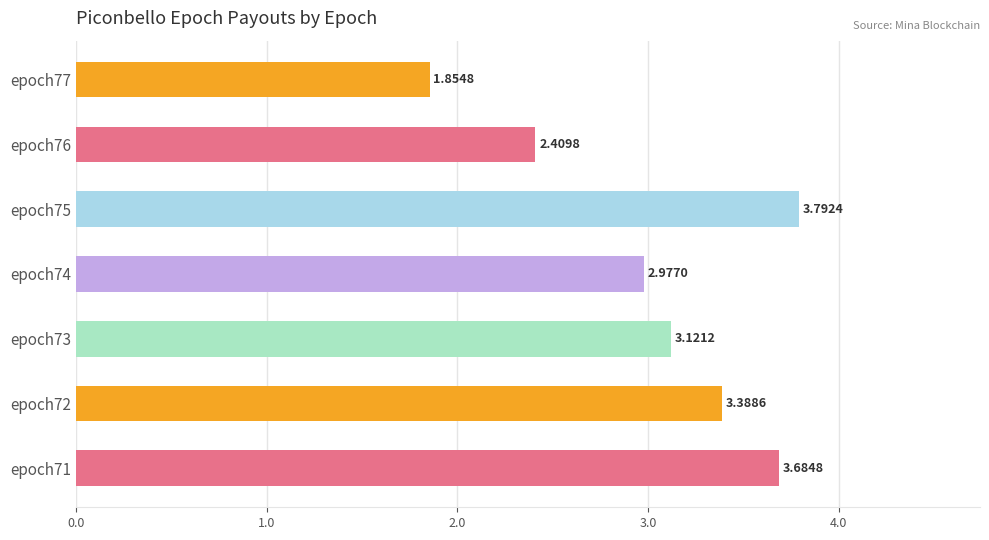

List the labels in order of value, smallest first.

epoch77, epoch76, epoch74, epoch73, epoch72, epoch71, epoch75